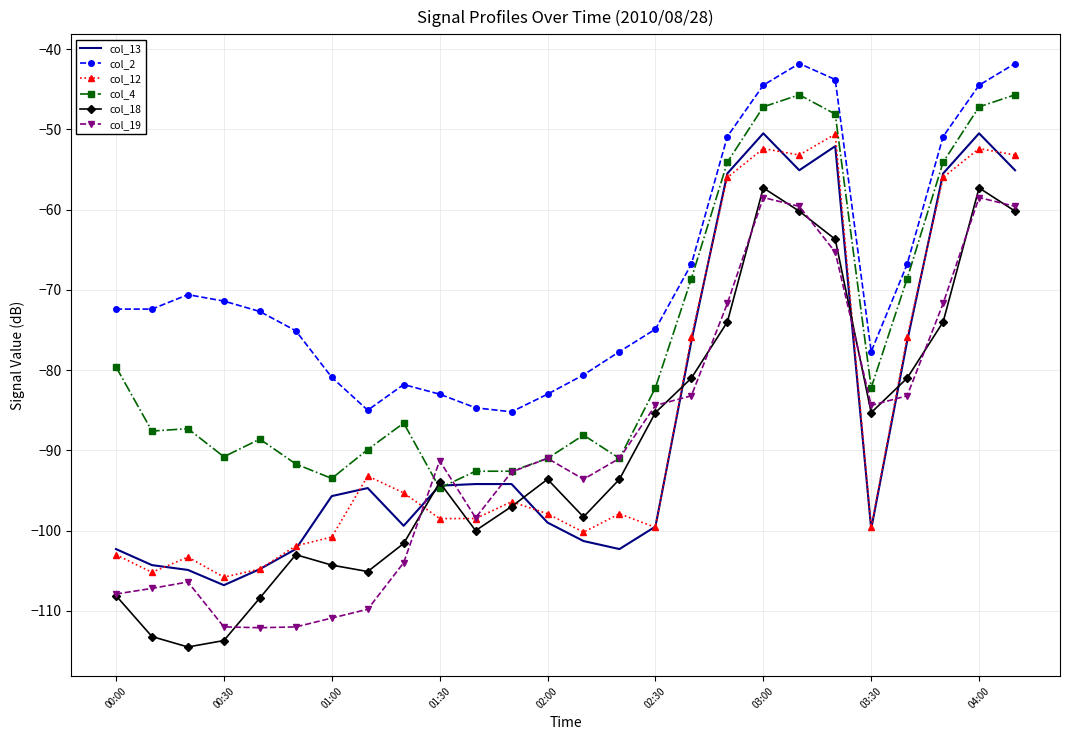

Which series has the largest total across all categories?

col_2